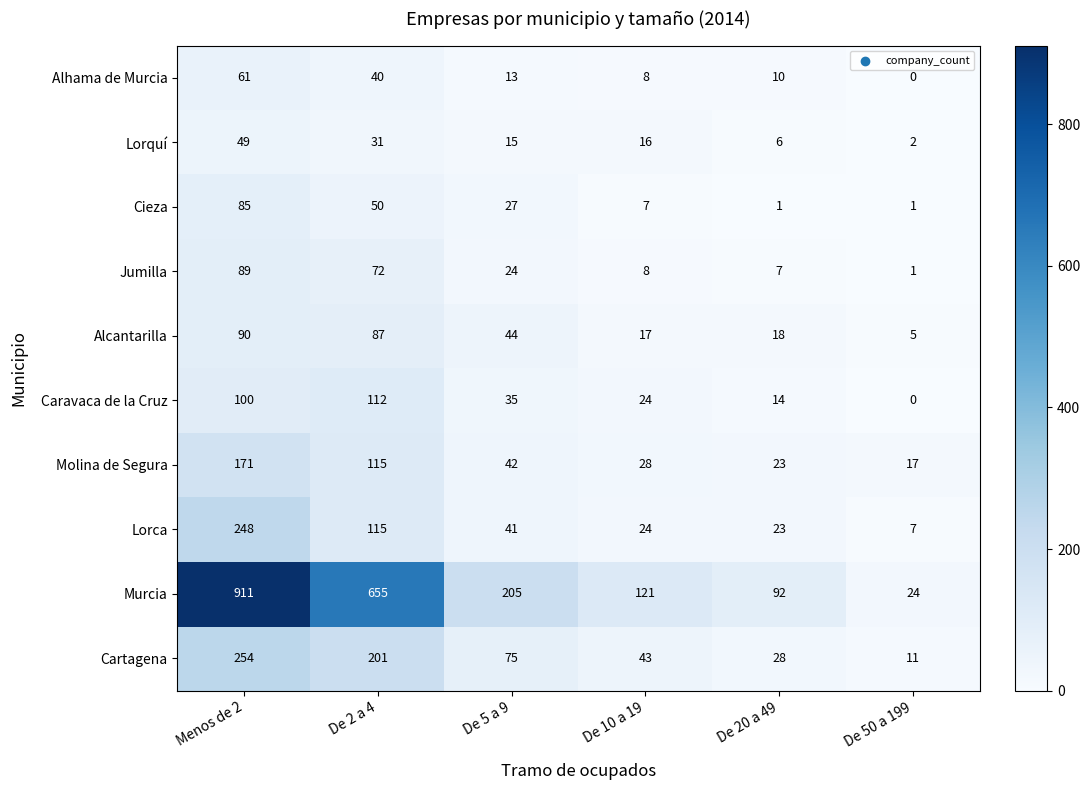

Which category has the lowest value in the Molina de Segura series?

De 50 a 199